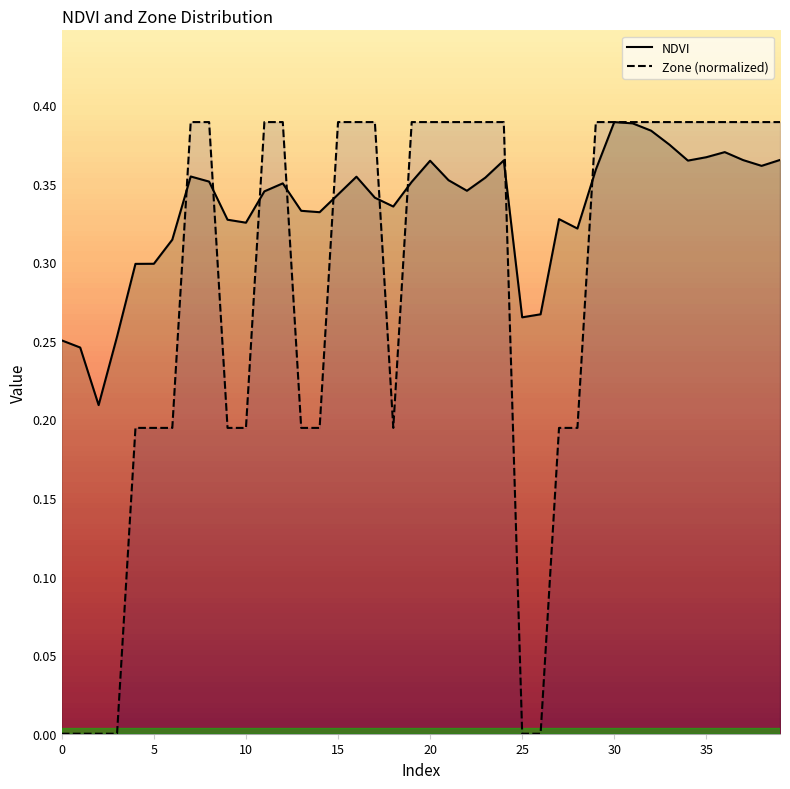

Between 32 and 34, which series saw the biggest shift?

NDVI